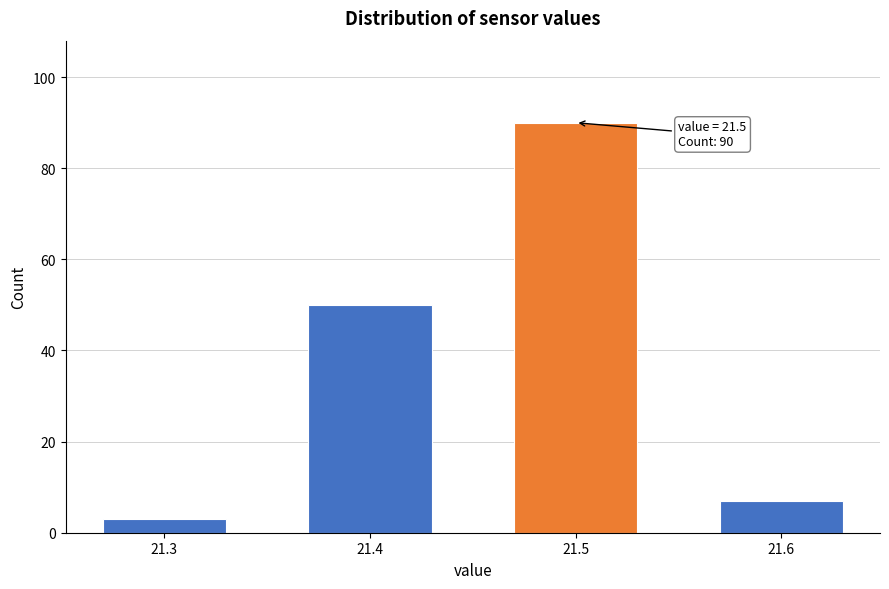

Reading left to right, what are all the values shown in this chart?

3	50	90	7